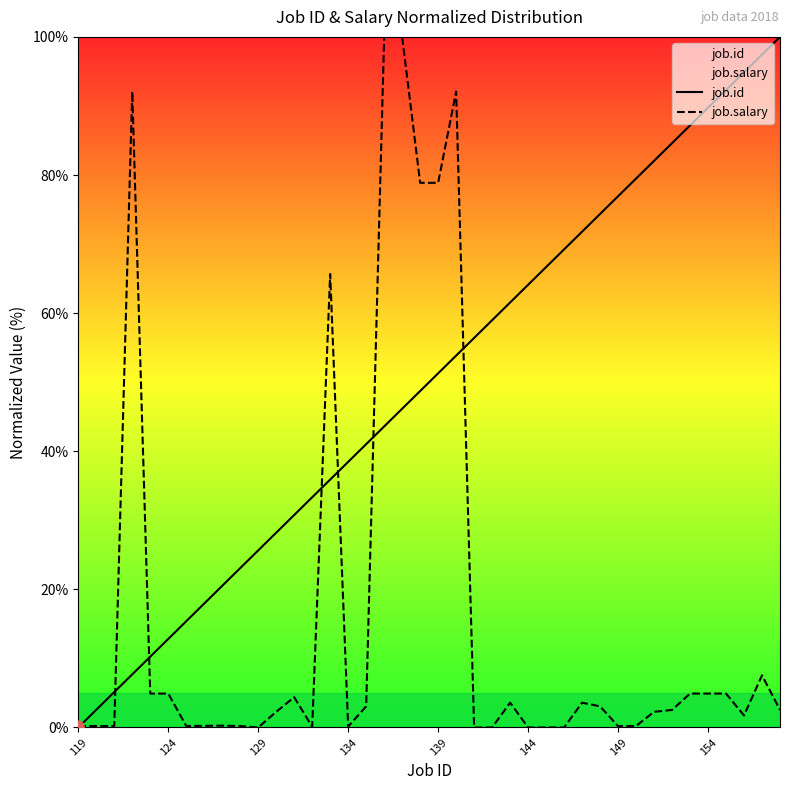

Which series has the largest total across all categories?

job.id